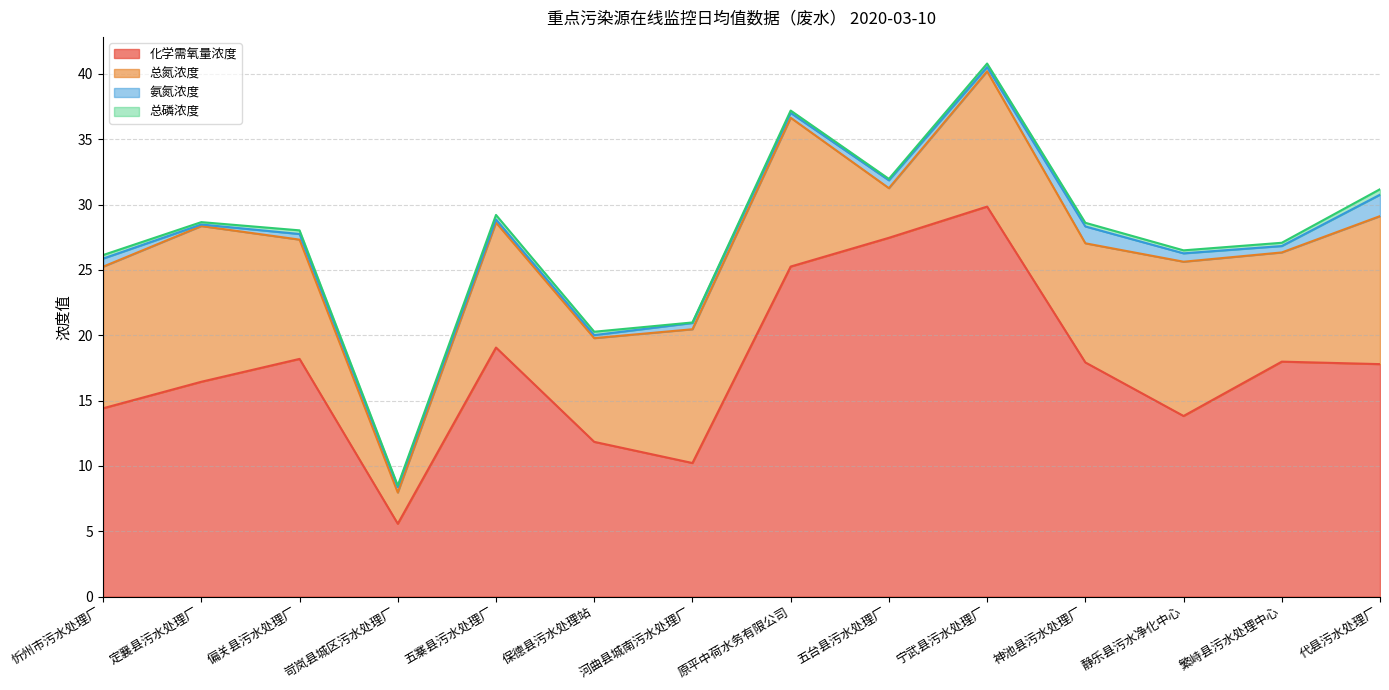

What is the spread (max minus min) of values at 定襄县污水处理厂?

16.3